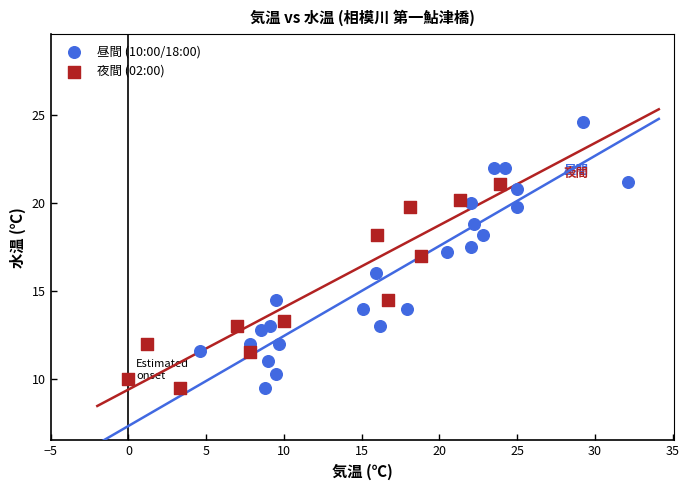

Which series reaches the maximum Y coordinate?

昼間 (10:00/18:00)